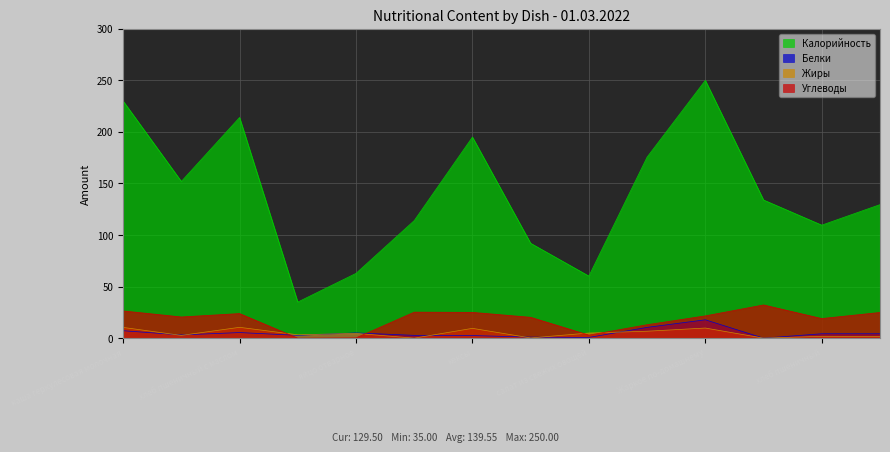

What are all the series names shown in the legend?

Калорийность, Белки, Жиры, Углеводы